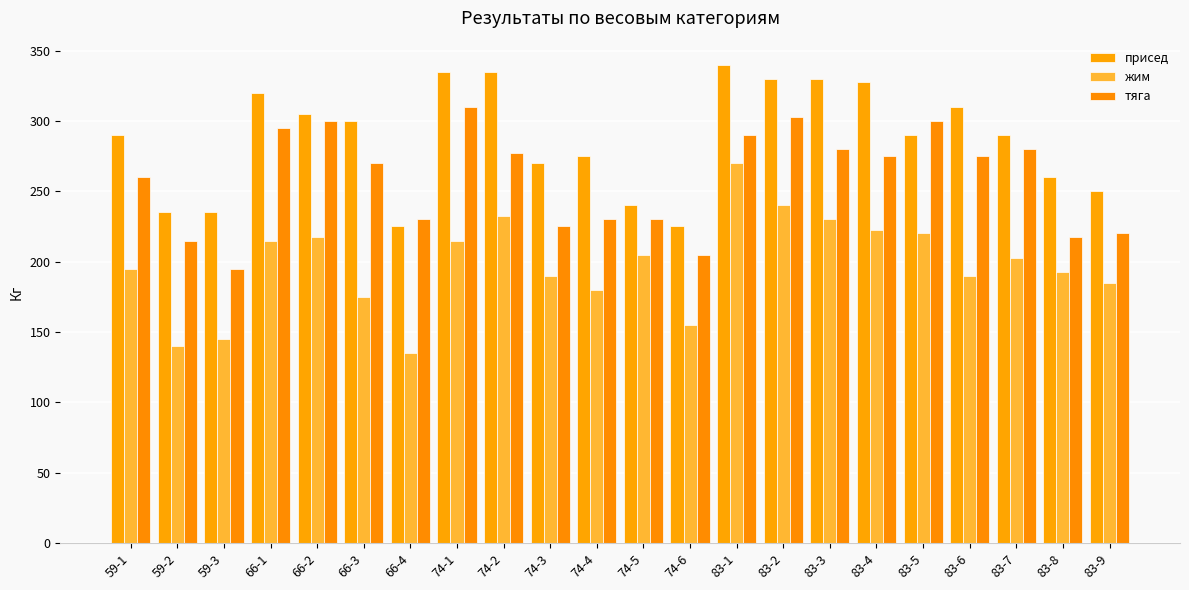

The value of жим at 83-1 is 270.0. True or false?

True